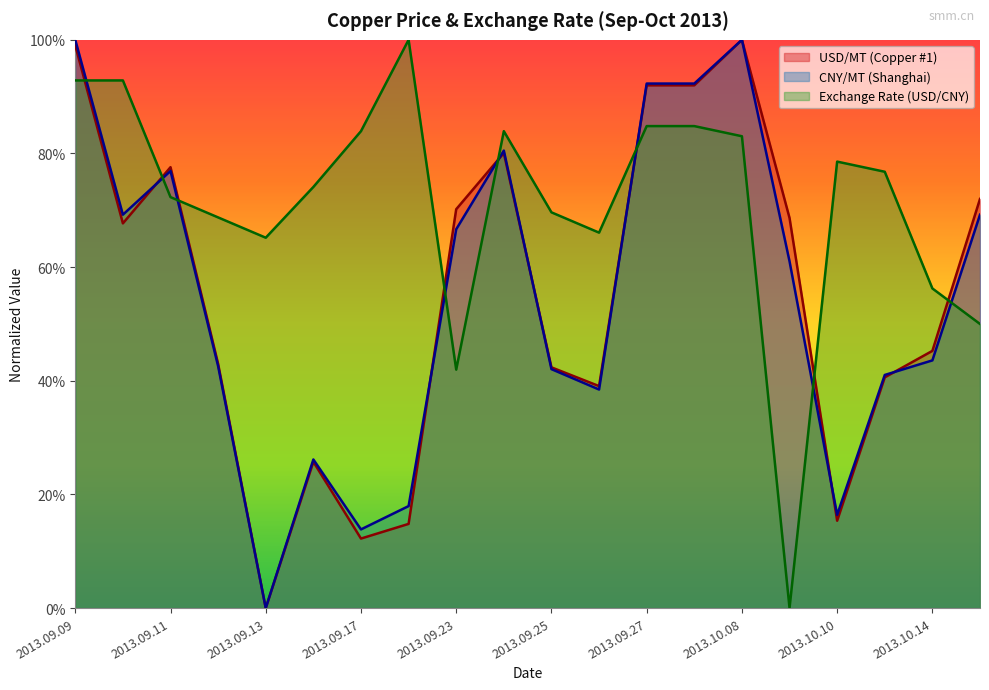

Between which two adjacent categories do Exchange Rate (USD/CNY) and USD/MT (Copper #1) first intersect?

2013.09.09 and 2013.09.10